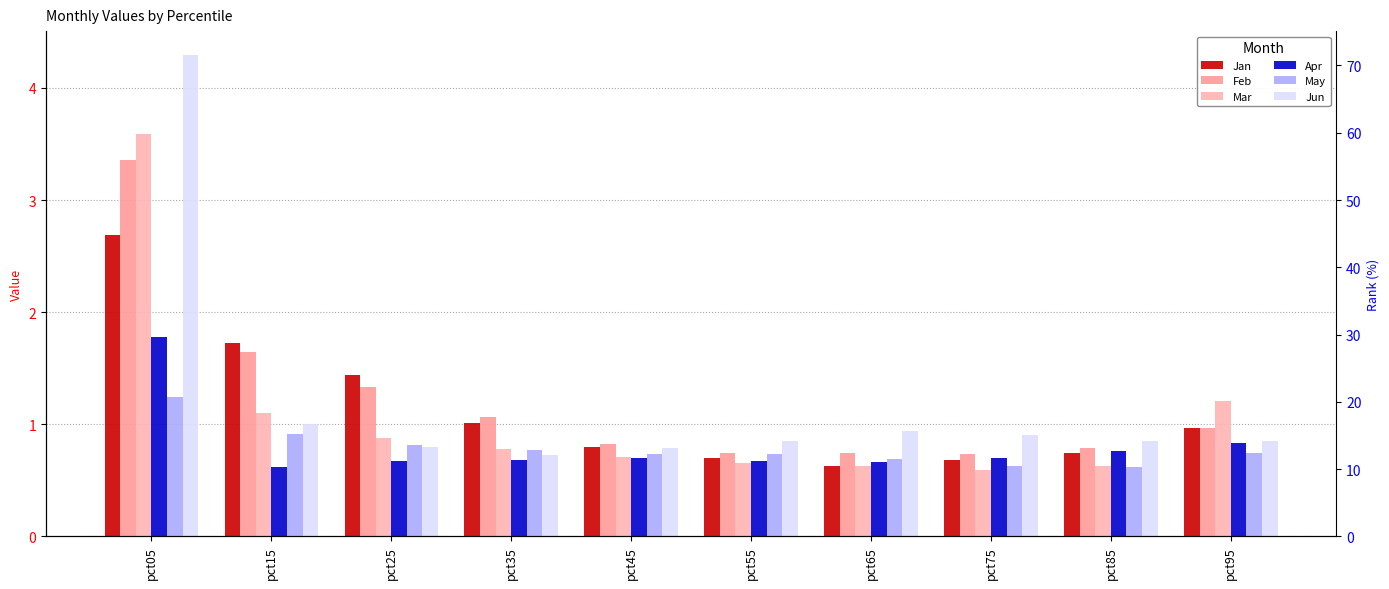

The value of Jun at pct95 is 1.1. True or false?

False